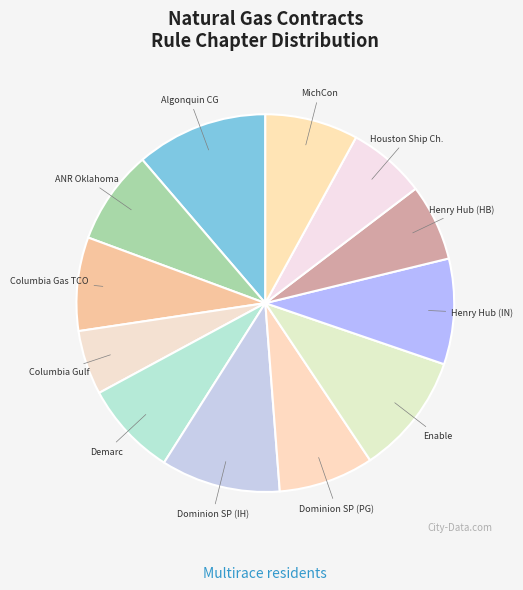

How many slices are in this pie chart?

12